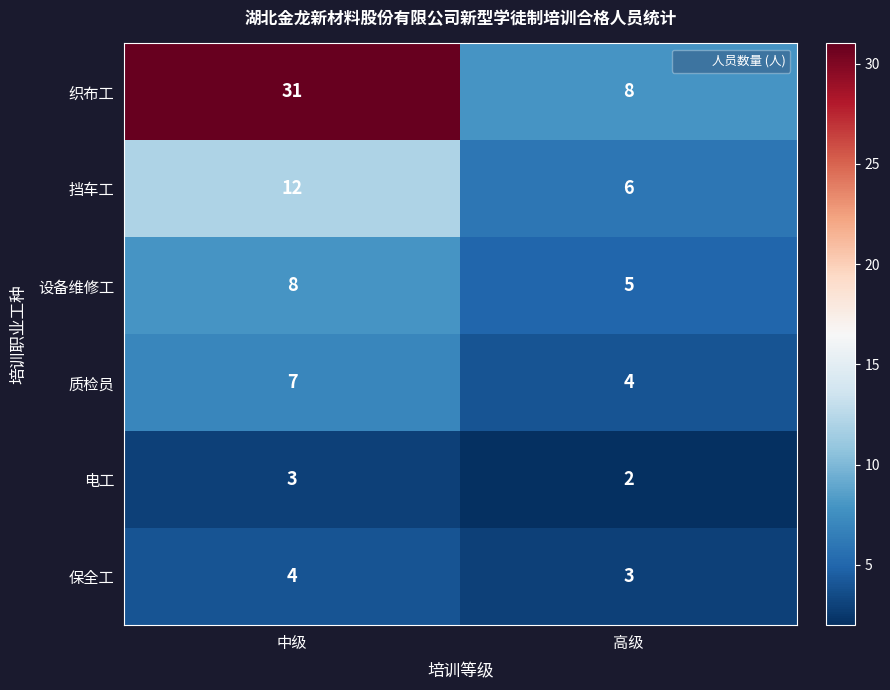

At how many categories does at least one series exceed 21?

1